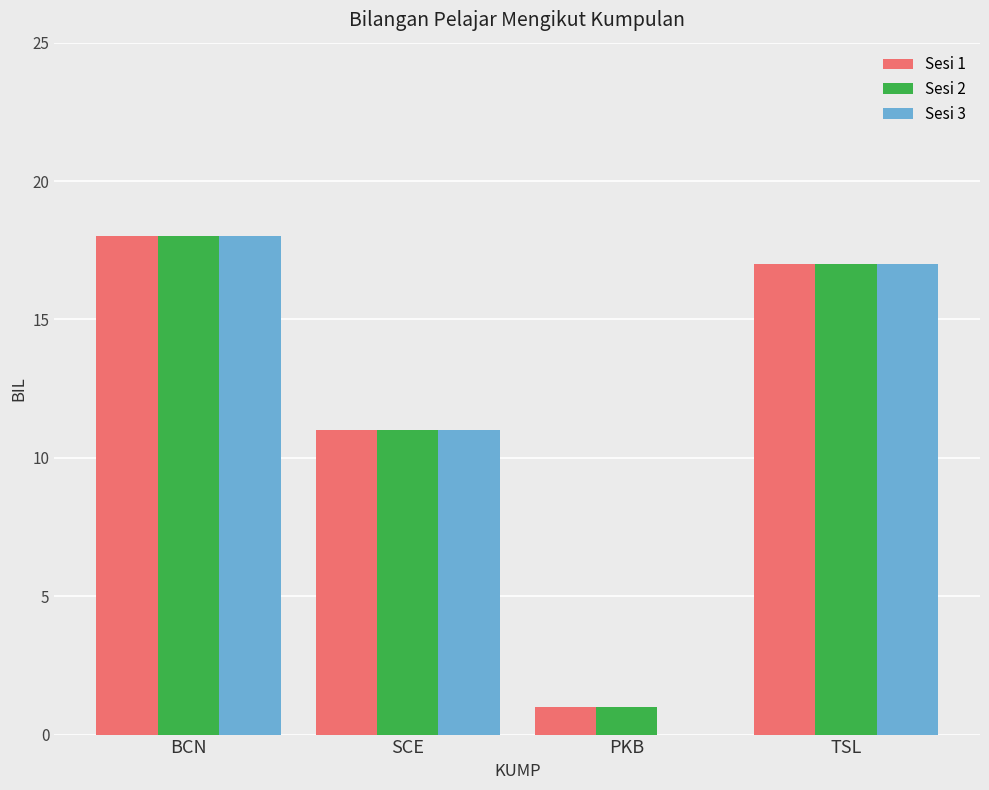

What is the sum of the Sesi 3 values at PKB and TSL?

17